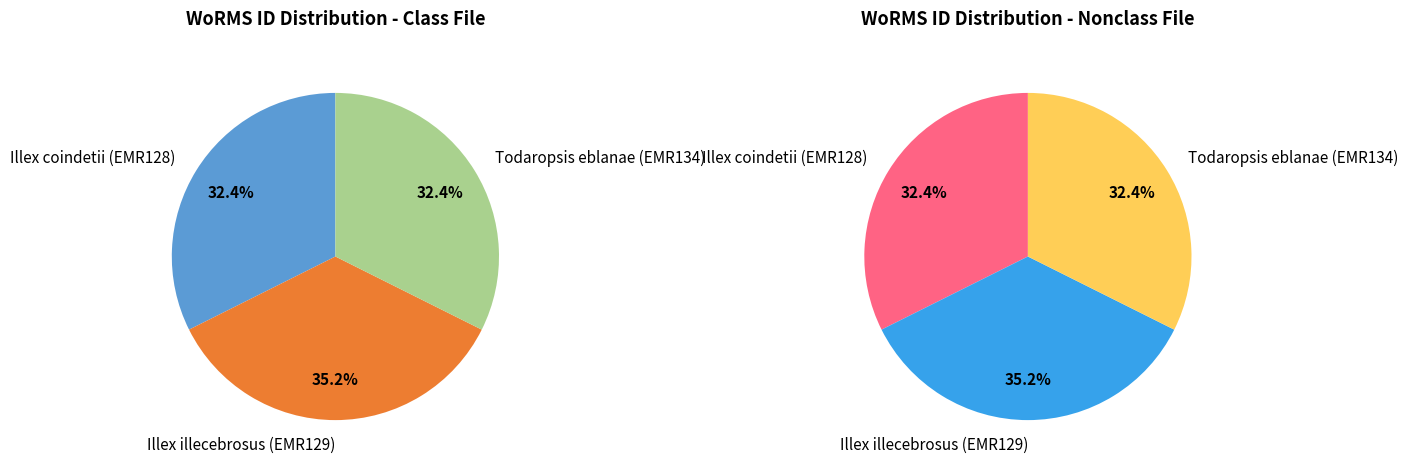

Is the sum of Illex coindetii (EMR128) and Illex illecebrosus (EMR129) greater than half?

Yes